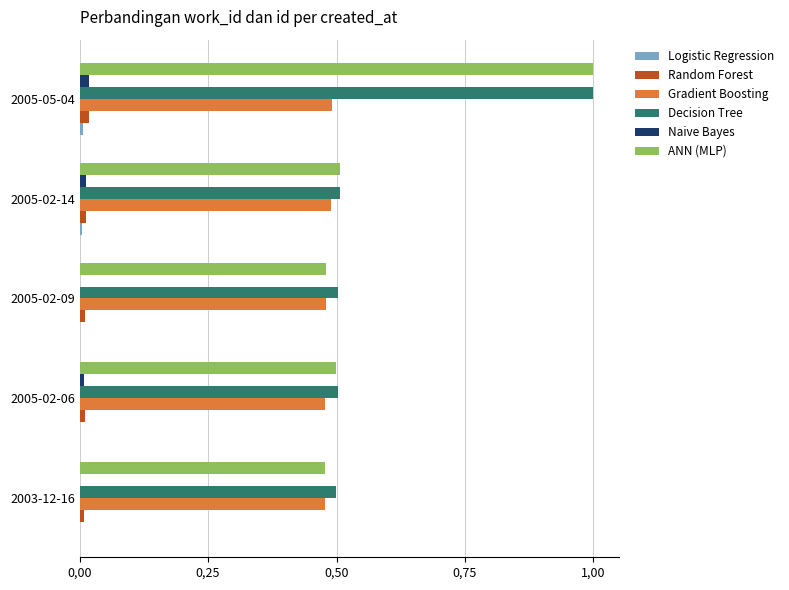

How many distinct data groups are displayed?

6